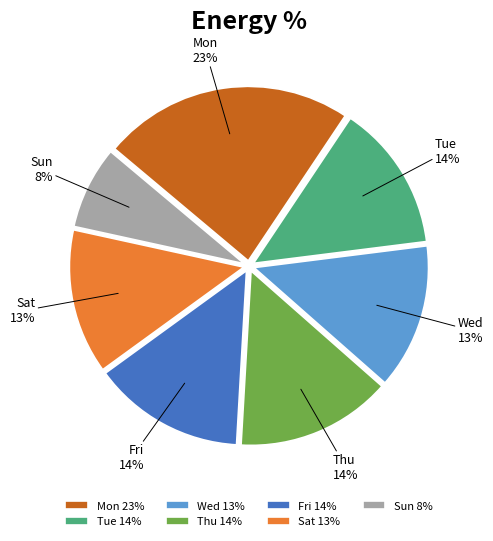

Is the sum of Sun and Wed greater than half?

No